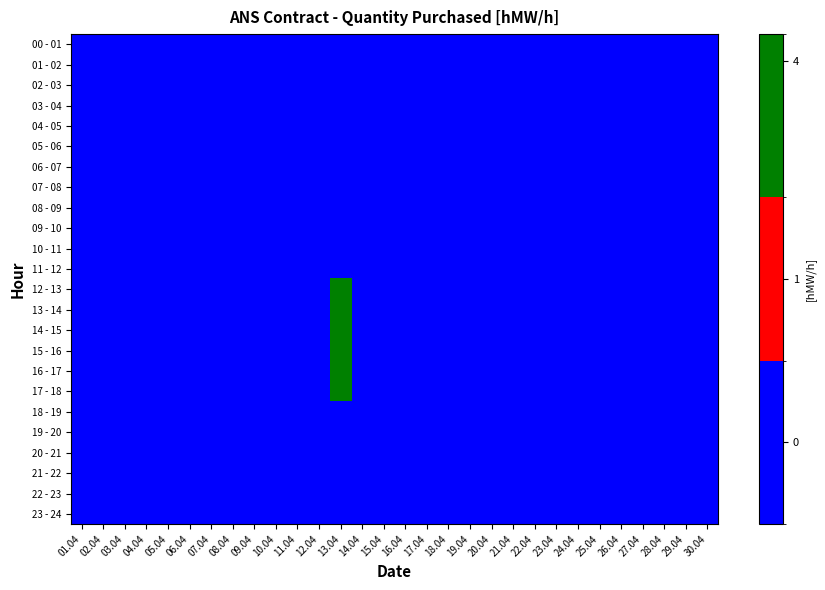

Reading left to right, list all the values displayed in this chart.

00 - 01: 01.04=0	02.04=0	03.04=0	04.04=0	05.04=0	06.04=0	07.04=0	08.04=0	09.04=0	10.04=0	11.04=0	12.04=0	13.04=0	14.04=0	15.04=0	16.04=0	17.04=0	18.04=0	19.04=0	20.04=0	21.04=0	22.04=0	23.04=0	24.04=0	25.04=0	26.04=0	27.04=0	28.04=0	29.04=0	30.04=0
01 - 02: 01.04=0	02.04=0	03.04=0	04.04=0	05.04=0	06.04=0	07.04=0	08.04=0	09.04=0	10.04=0	11.04=0	12.04=0	13.04=0	14.04=0	15.04=0	16.04=0	17.04=0	18.04=0	19.04=0	20.04=0	21.04=0	22.04=0	23.04=0	24.04=0	25.04=0	26.04=0	27.04=0	28.04=0	29.04=0	30.04=0
02 - 03: 01.04=0	02.04=0	03.04=0	04.04=0	05.04=0	06.04=0	07.04=0	08.04=0	09.04=0	10.04=0	11.04=0	12.04=0	13.04=0	14.04=0	15.04=0	16.04=0	17.04=0	18.04=0	19.04=0	20.04=0	21.04=0	22.04=0	23.04=0	24.04=0	25.04=0	26.04=0	27.04=0	28.04=0	29.04=0	30.04=0
03 - 04: 01.04=0	02.04=0	03.04=0	04.04=0	05.04=0	06.04=0	07.04=0	08.04=0	09.04=0	10.04=0	11.04=0	12.04=0	13.04=0	14.04=0	15.04=0	16.04=0	17.04=0	18.04=0	19.04=0	20.04=0	21.04=0	22.04=0	23.04=0	24.04=0	25.04=0	26.04=0	27.04=0	28.04=0	29.04=0	30.04=0
04 - 05: 01.04=0	02.04=0	03.04=0	04.04=0	05.04=0	06.04=0	07.04=0	08.04=0	09.04=0	10.04=0	11.04=0	12.04=0	13.04=0	14.04=0	15.04=0	16.04=0	17.04=0	18.04=0	19.04=0	20.04=0	21.04=0	22.04=0	23.04=0	24.04=0	25.04=0	26.04=0	27.04=0	28.04=0	29.04=0	30.04=0
05 - 06: 01.04=0	02.04=0	03.04=0	04.04=0	05.04=0	06.04=0	07.04=0	08.04=0	09.04=0	10.04=0	11.04=0	12.04=0	13.04=0	14.04=0	15.04=0	16.04=0	17.04=0	18.04=0	19.04=0	20.04=0	21.04=0	22.04=0	23.04=0	24.04=0	25.04=0	26.04=0	27.04=0	28.04=0	29.04=0	30.04=0
06 - 07: 01.04=0	02.04=0	03.04=0	04.04=0	05.04=0	06.04=0	07.04=0	08.04=0	09.04=0	10.04=0	11.04=0	12.04=0	13.04=0	14.04=0	15.04=0	16.04=0	17.04=0	18.04=0	19.04=0	20.04=0	21.04=0	22.04=0	23.04=0	24.04=0	25.04=0	26.04=0	27.04=0	28.04=0	29.04=0	30.04=0
07 - 08: 01.04=0	02.04=0	03.04=0	04.04=0	05.04=0	06.04=0	07.04=0	08.04=0	09.04=0	10.04=0	11.04=0	12.04=0	13.04=0	14.04=0	15.04=0	16.04=0	17.04=0	18.04=0	19.04=0	20.04=0	21.04=0	22.04=0	23.04=0	24.04=0	25.04=0	26.04=0	27.04=0	28.04=0	29.04=0	30.04=0
08 - 09: 01.04=0	02.04=0	03.04=0	04.04=0	05.04=0	06.04=0	07.04=0	08.04=0	09.04=0	10.04=0	11.04=0	12.04=0	13.04=0	14.04=0	15.04=0	16.04=0	17.04=0	18.04=0	19.04=0	20.04=0	21.04=0	22.04=0	23.04=0	24.04=0	25.04=0	26.04=0	27.04=0	28.04=0	29.04=0	30.04=0
09 - 10: 01.04=0	02.04=0	03.04=0	04.04=0	05.04=0	06.04=0	07.04=0	08.04=0	09.04=0	10.04=0	11.04=0	12.04=0	13.04=0	14.04=0	15.04=0	16.04=0	17.04=0	18.04=0	19.04=0	20.04=0	21.04=0	22.04=0	23.04=0	24.04=0	25.04=0	26.04=0	27.04=0	28.04=0	29.04=0	30.04=0
10 - 11: 01.04=0	02.04=0	03.04=0	04.04=0	05.04=0	06.04=0	07.04=0	08.04=0	09.04=0	10.04=0	11.04=0	12.04=0	13.04=0	14.04=0	15.04=0	16.04=0	17.04=0	18.04=0	19.04=0	20.04=0	21.04=0	22.04=0	23.04=0	24.04=0	25.04=0	26.04=0	27.04=0	28.04=0	29.04=0	30.04=0
11 - 12: 01.04=0	02.04=0	03.04=0	04.04=0	05.04=0	06.04=0	07.04=0	08.04=0	09.04=0	10.04=0	11.04=0	12.04=0	13.04=0	14.04=0	15.04=0	16.04=0	17.04=0	18.04=0	19.04=0	20.04=0	21.04=0	22.04=0	23.04=0	24.04=0	25.04=0	26.04=0	27.04=0	28.04=0	29.04=0	30.04=0
12 - 13: 01.04=0	02.04=0	03.04=0	04.04=0	05.04=0	06.04=0	07.04=0	08.04=0	09.04=0	10.04=0	11.04=0	12.04=0	13.04=4	14.04=0	15.04=0	16.04=0	17.04=0	18.04=0	19.04=0	20.04=0	21.04=0	22.04=0	23.04=0	24.04=0	25.04=0	26.04=0	27.04=0	28.04=0	29.04=0	30.04=0
13 - 14: 01.04=0	02.04=0	03.04=0	04.04=0	05.04=0	06.04=0	07.04=0	08.04=0	09.04=0	10.04=0	11.04=0	12.04=0	13.04=4	14.04=0	15.04=0	16.04=0	17.04=0	18.04=0	19.04=0	20.04=0	21.04=0	22.04=0	23.04=0	24.04=0	25.04=0	26.04=0	27.04=0	28.04=0	29.04=0	30.04=0
14 - 15: 01.04=0	02.04=0	03.04=0	04.04=0	05.04=0	06.04=0	07.04=0	08.04=0	09.04=0	10.04=0	11.04=0	12.04=0	13.04=4	14.04=0	15.04=0	16.04=0	17.04=0	18.04=0	19.04=0	20.04=0	21.04=0	22.04=0	23.04=0	24.04=0	25.04=0	26.04=0	27.04=0	28.04=0	29.04=0	30.04=0
15 - 16: 01.04=0	02.04=0	03.04=0	04.04=0	05.04=0	06.04=0	07.04=0	08.04=0	09.04=0	10.04=0	11.04=0	12.04=0	13.04=4	14.04=0	15.04=0	16.04=0	17.04=0	18.04=0	19.04=0	20.04=0	21.04=0	22.04=0	23.04=0	24.04=0	25.04=0	26.04=0	27.04=0	28.04=0	29.04=0	30.04=0
16 - 17: 01.04=0	02.04=0	03.04=0	04.04=0	05.04=0	06.04=0	07.04=0	08.04=0	09.04=0	10.04=0	11.04=0	12.04=0	13.04=4	14.04=0	15.04=0	16.04=0	17.04=0	18.04=0	19.04=0	20.04=0	21.04=0	22.04=0	23.04=0	24.04=0	25.04=0	26.04=0	27.04=0	28.04=0	29.04=0	30.04=0
17 - 18: 01.04=0	02.04=0	03.04=0	04.04=0	05.04=0	06.04=0	07.04=0	08.04=0	09.04=0	10.04=0	11.04=0	12.04=0	13.04=4	14.04=0	15.04=0	16.04=0	17.04=0	18.04=0	19.04=0	20.04=0	21.04=0	22.04=0	23.04=0	24.04=0	25.04=0	26.04=0	27.04=0	28.04=0	29.04=0	30.04=0
18 - 19: 01.04=0	02.04=0	03.04=0	04.04=0	05.04=0	06.04=0	07.04=0	08.04=0	09.04=0	10.04=0	11.04=0	12.04=0	13.04=0	14.04=0	15.04=0	16.04=0	17.04=0	18.04=0	19.04=0	20.04=0	21.04=0	22.04=0	23.04=0	24.04=0	25.04=0	26.04=0	27.04=0	28.04=0	29.04=0	30.04=0
19 - 20: 01.04=0	02.04=0	03.04=0	04.04=0	05.04=0	06.04=0	07.04=0	08.04=0	09.04=0	10.04=0	11.04=0	12.04=0	13.04=0	14.04=0	15.04=0	16.04=0	17.04=0	18.04=0	19.04=0	20.04=0	21.04=0	22.04=0	23.04=0	24.04=0	25.04=0	26.04=0	27.04=0	28.04=0	29.04=0	30.04=0
20 - 21: 01.04=0	02.04=0	03.04=0	04.04=0	05.04=0	06.04=0	07.04=0	08.04=0	09.04=0	10.04=0	11.04=0	12.04=0	13.04=0	14.04=0	15.04=0	16.04=0	17.04=0	18.04=0	19.04=0	20.04=0	21.04=0	22.04=0	23.04=0	24.04=0	25.04=0	26.04=0	27.04=0	28.04=0	29.04=0	30.04=0
21 - 22: 01.04=0	02.04=0	03.04=0	04.04=0	05.04=0	06.04=0	07.04=0	08.04=0	09.04=0	10.04=0	11.04=0	12.04=0	13.04=0	14.04=0	15.04=0	16.04=0	17.04=0	18.04=0	19.04=0	20.04=0	21.04=0	22.04=0	23.04=0	24.04=0	25.04=0	26.04=0	27.04=0	28.04=0	29.04=0	30.04=0
22 - 23: 01.04=0	02.04=0	03.04=0	04.04=0	05.04=0	06.04=0	07.04=0	08.04=0	09.04=0	10.04=0	11.04=0	12.04=0	13.04=0	14.04=0	15.04=0	16.04=0	17.04=0	18.04=0	19.04=0	20.04=0	21.04=0	22.04=0	23.04=0	24.04=0	25.04=0	26.04=0	27.04=0	28.04=0	29.04=0	30.04=0
23 - 24: 01.04=0	02.04=0	03.04=0	04.04=0	05.04=0	06.04=0	07.04=0	08.04=0	09.04=0	10.04=0	11.04=0	12.04=0	13.04=0	14.04=0	15.04=0	16.04=0	17.04=0	18.04=0	19.04=0	20.04=0	21.04=0	22.04=0	23.04=0	24.04=0	25.04=0	26.04=0	27.04=0	28.04=0	29.04=0	30.04=0